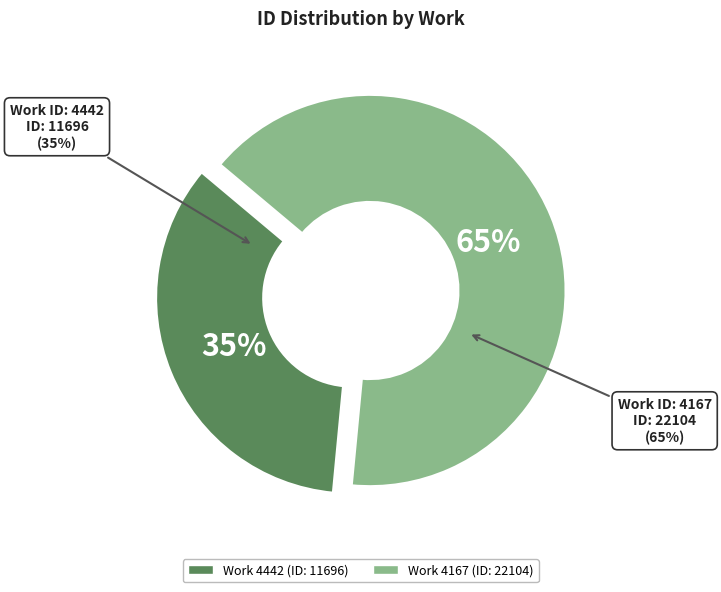

Which slice is the smallest?

4442